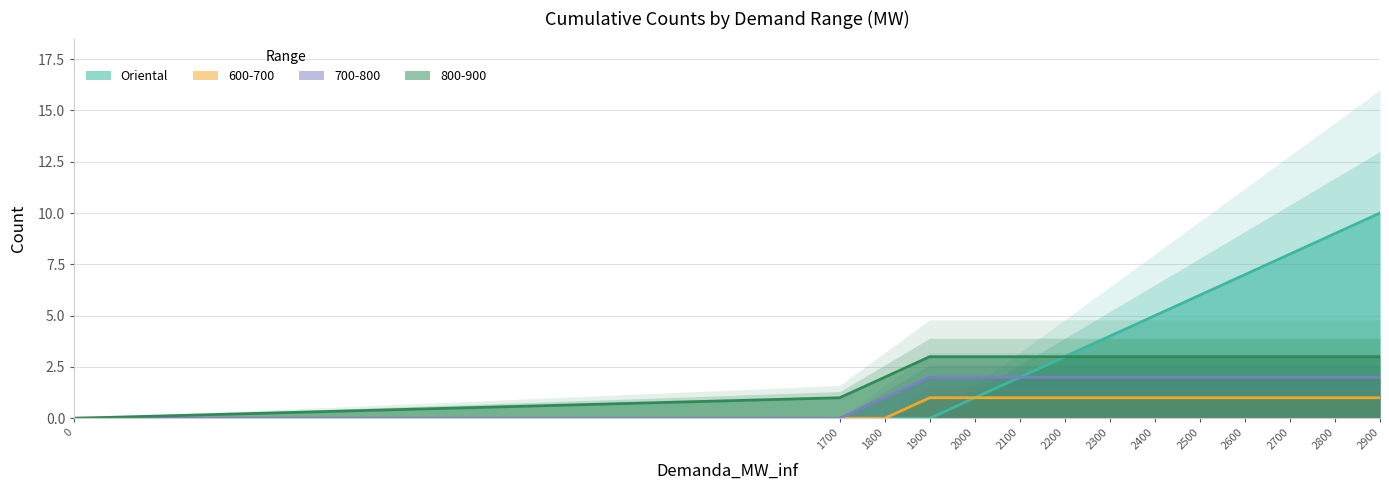

How many values in 600-700 are above zero?

11